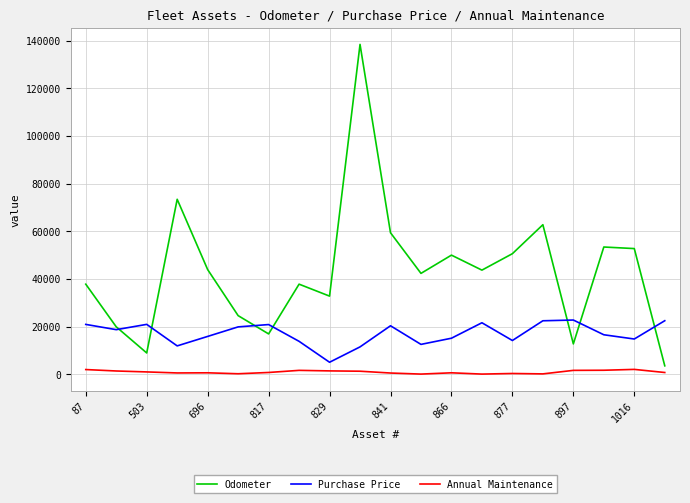

What is the minimum value for Purchase Price?

5000.0